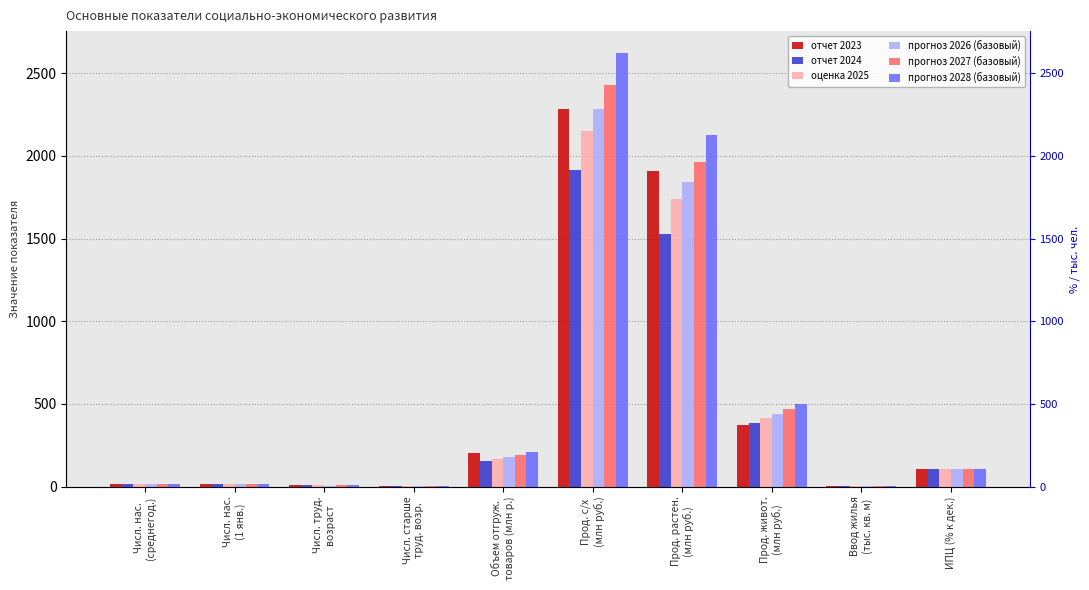

What is the lowest value of the прогноз 2028 (базовый) series?

2.7